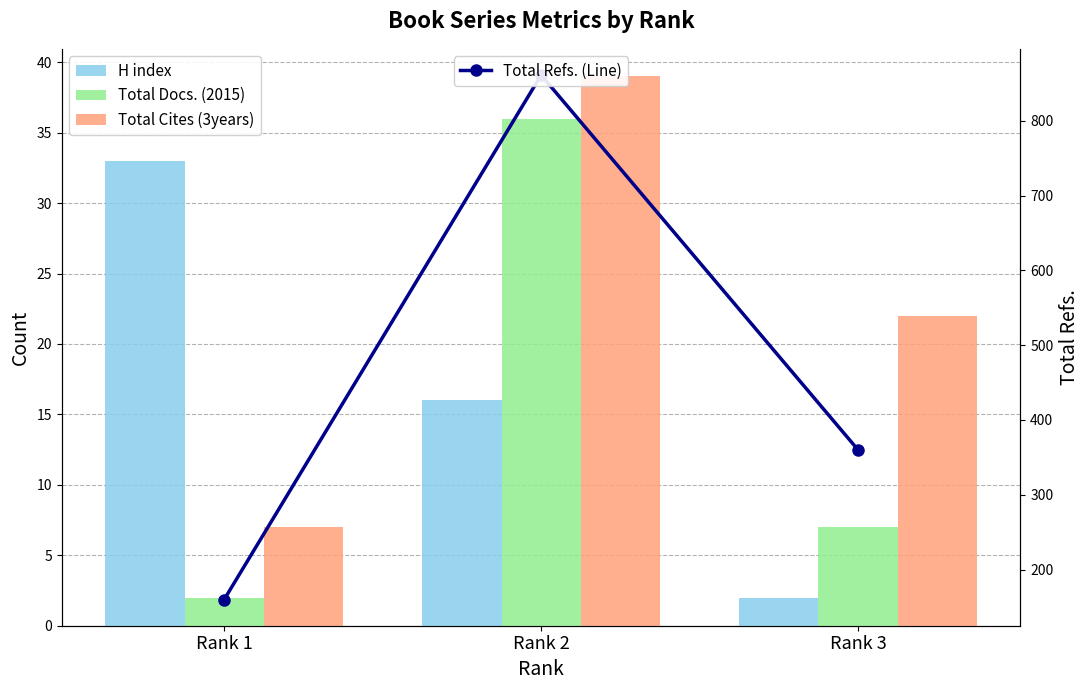

Between Rank 2 and Rank 3, which series saw the biggest shift?

Total Refs. (Line)